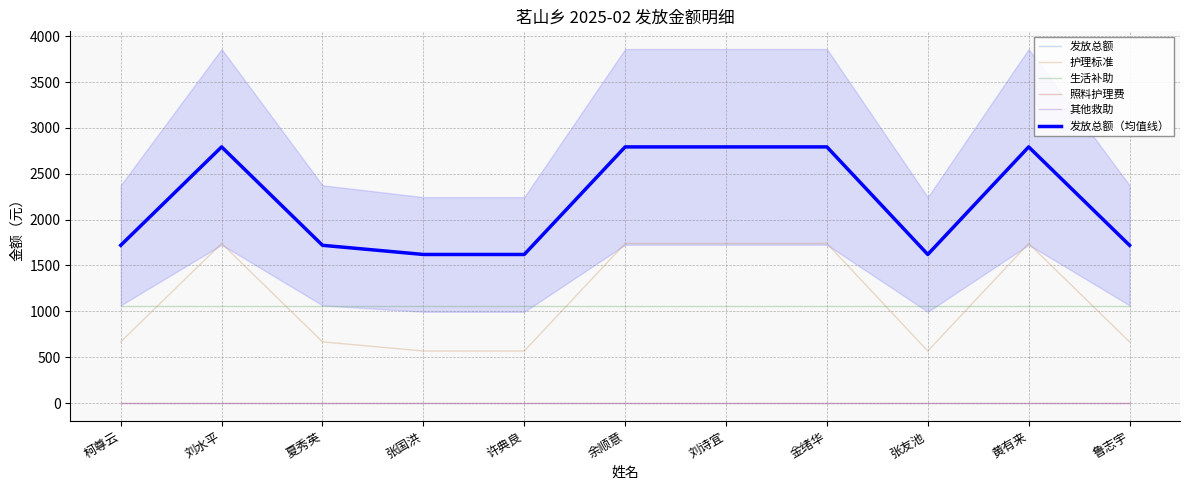

What position from the right is 刘诗宜?

5